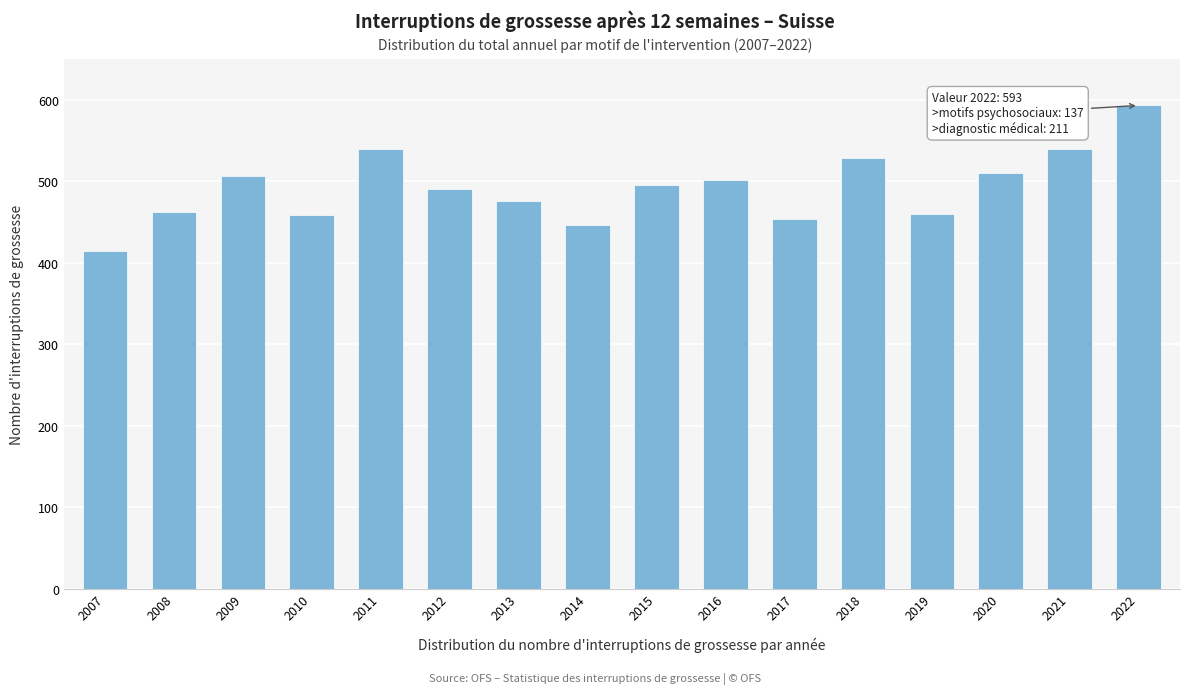

True or false: the data shows 539 at 2011.

True